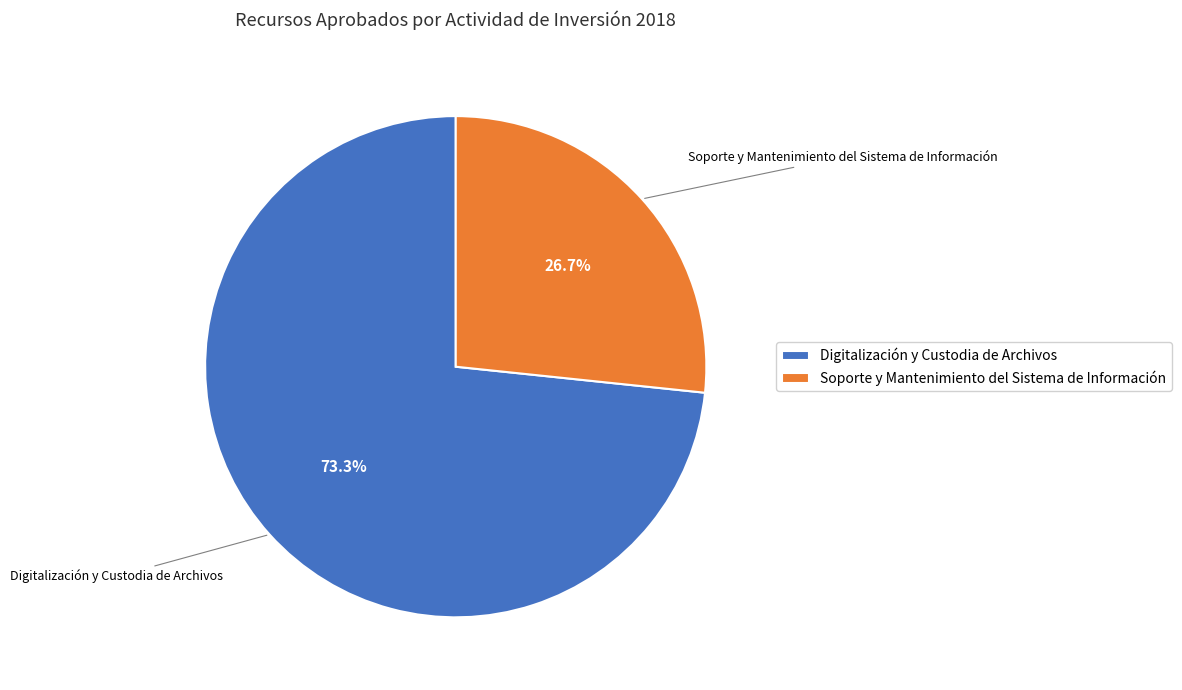

What percentage is NOT represented by Soporte y Mantenimiento del Sistema de Información?

73.3%